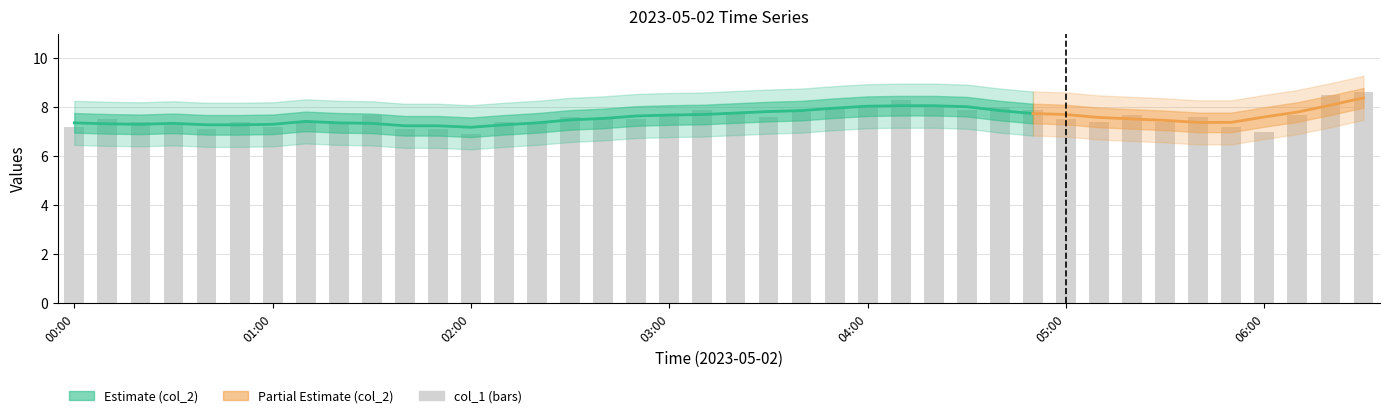

What is the ratio of the value at 10 to the value at 16?

0.9